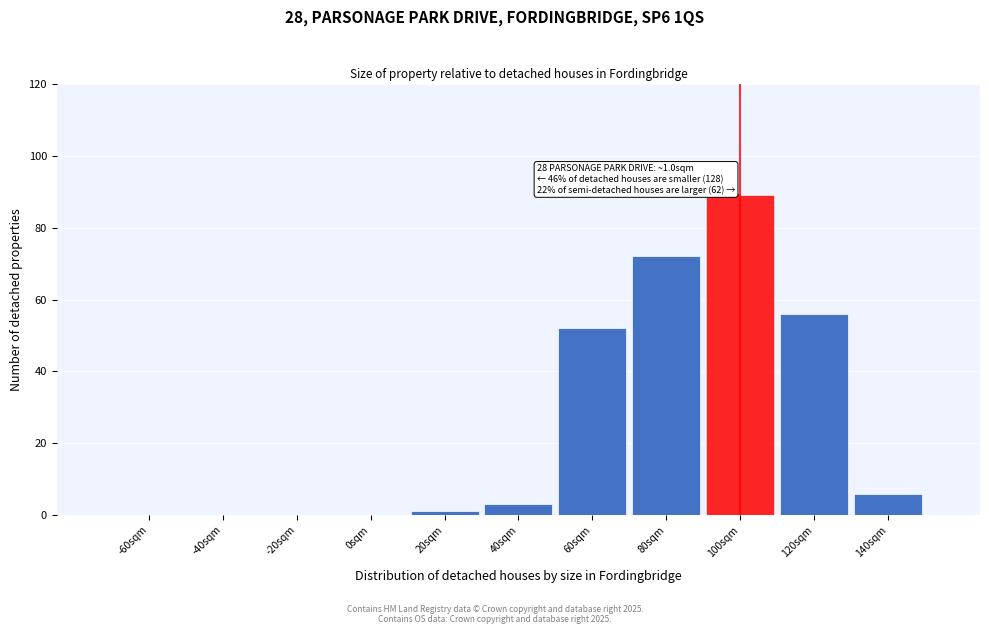

Reading left to right, what are all the values shown in this chart?

-60sqm=0	-40sqm=0	-20sqm=0	0sqm=0	20sqm=1	40sqm=3	60sqm=52	80sqm=72	100sqm=89	120sqm=56	140sqm=6